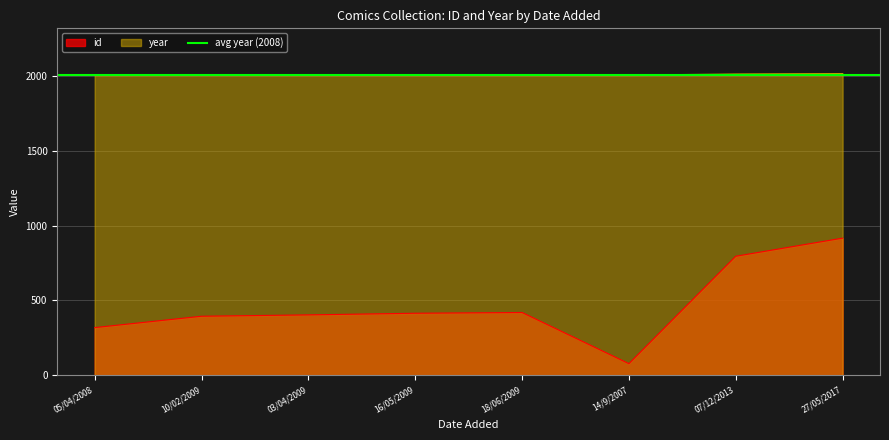

What position from the left is 16/05/2009?

4